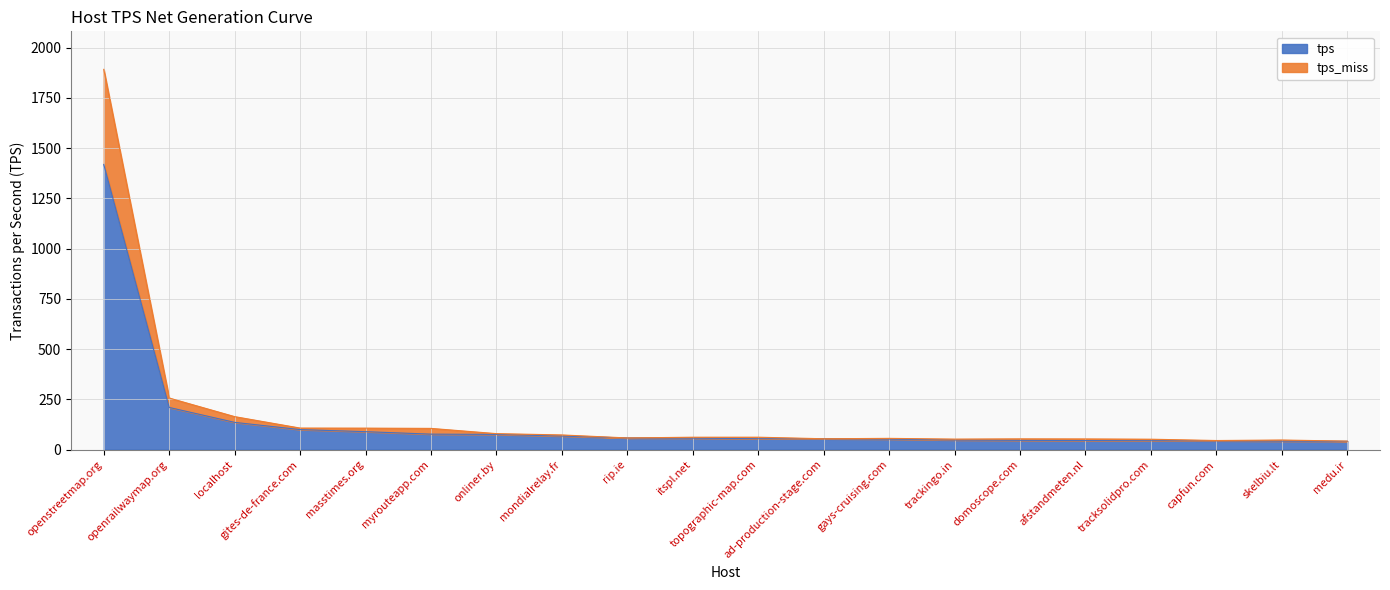

Does the chart have visible grid lines?

Yes